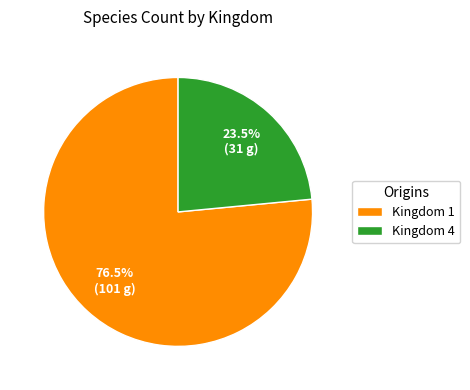

To the nearest percent, what is the difference between the largest and smallest slice percentages?

53%